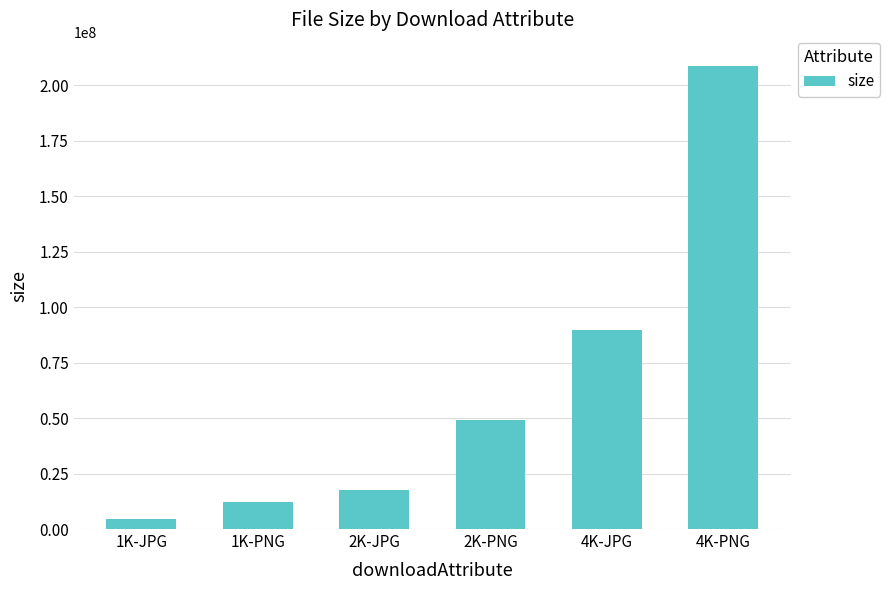

Reading left to right, transcribe all the data shown in this chart.

4334805	12172136	17625755	48921397	89811771	208692546